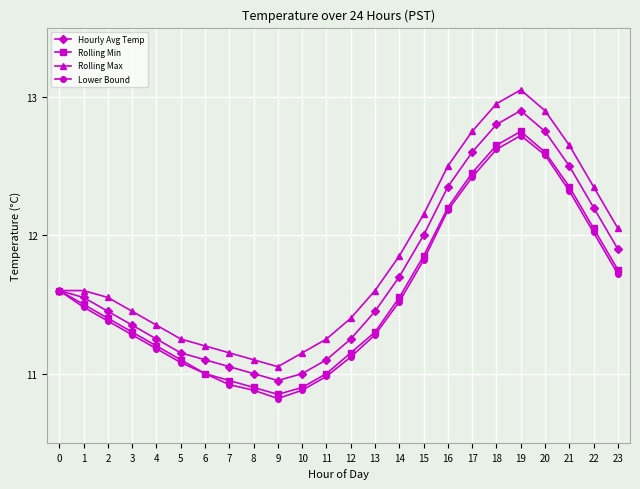

The Rolling Max series shows 12.9 at 18. True or false?

True